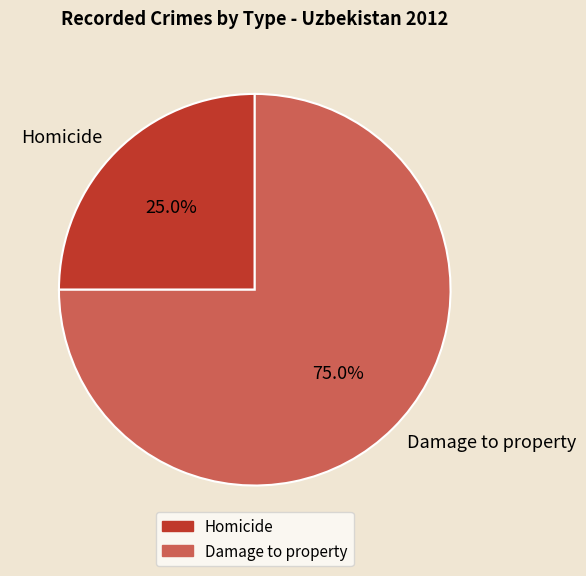

Is the sum of Homicide and Damage to property greater than half?

Yes